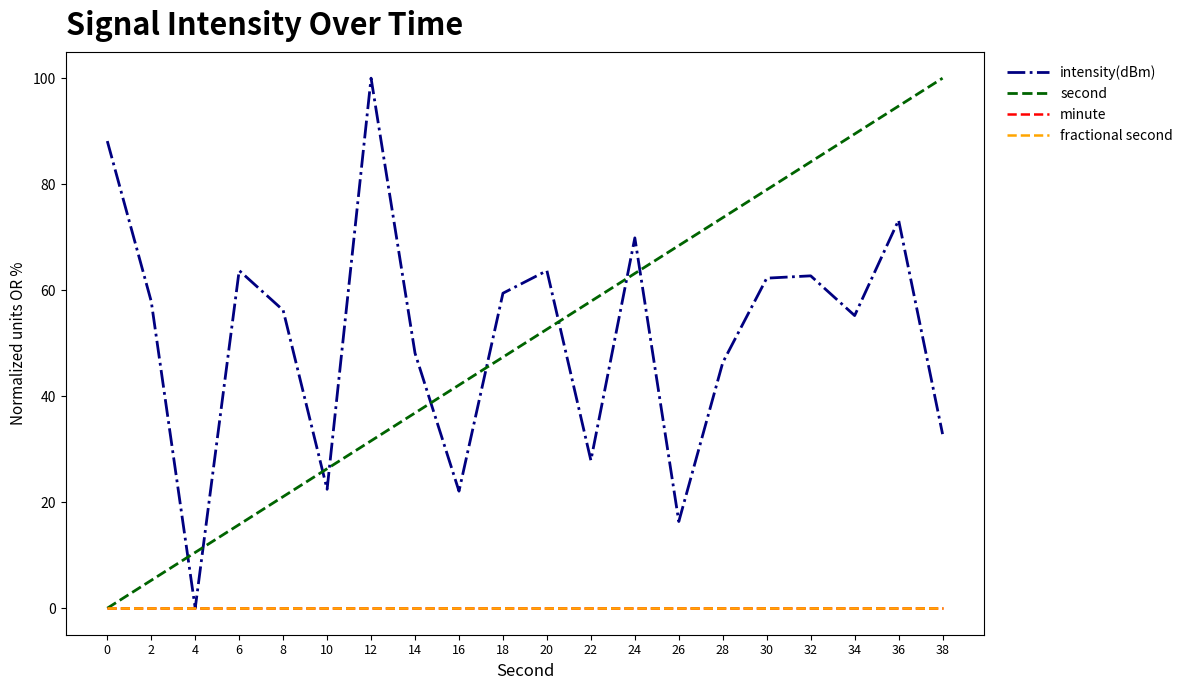

Which category has the highest value in the intensity(dBm) series?

12